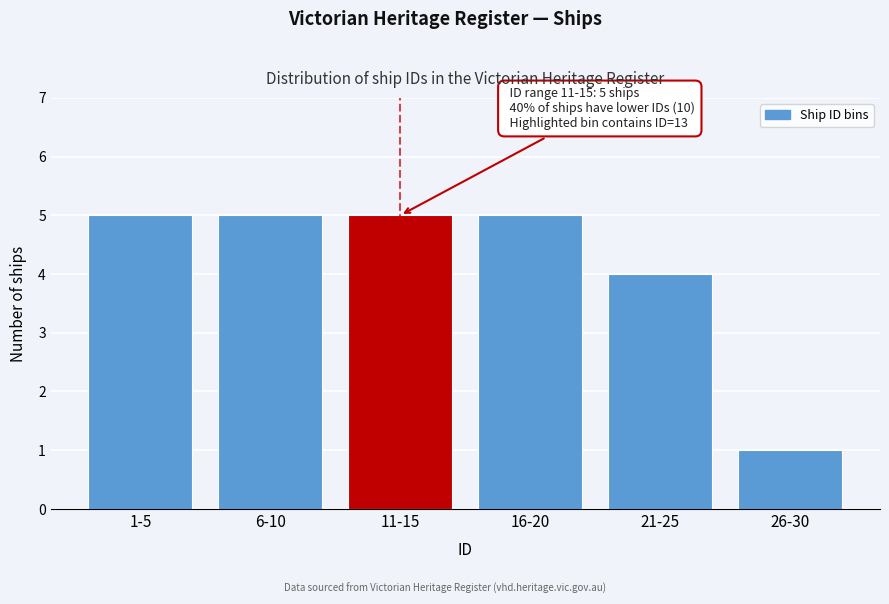

Reading left to right, list all the values displayed in this chart.

1-5=5	6-10=5	11-15=5	16-20=5	21-25=4	26-30=1